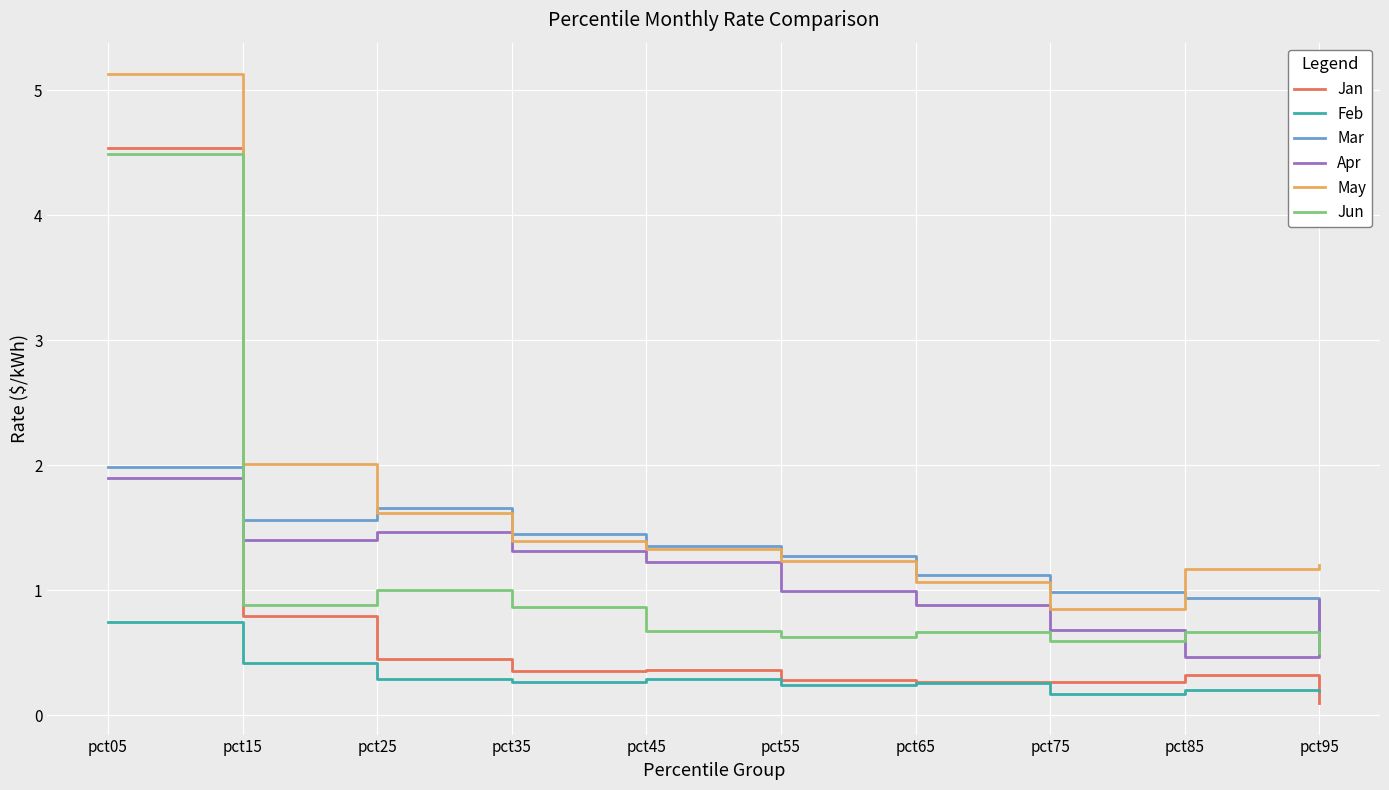

What is the spread (max minus min) of values at pct05?

4.4